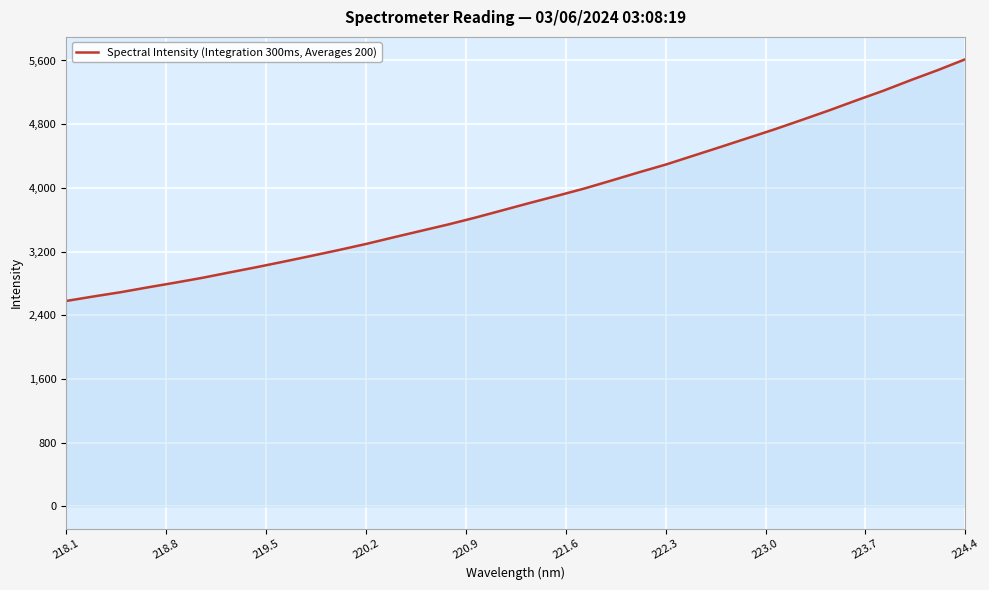

What is the difference between the second highest and second lowest values?

2844.4